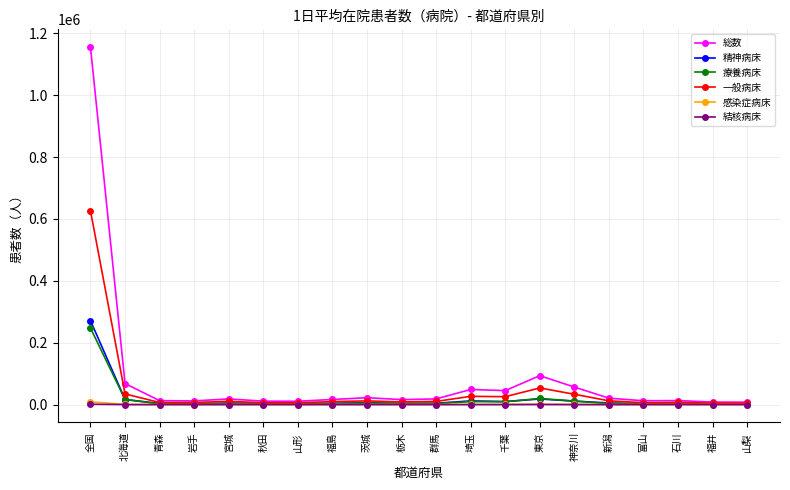

What is the maximum value shown in the chart?

1155071